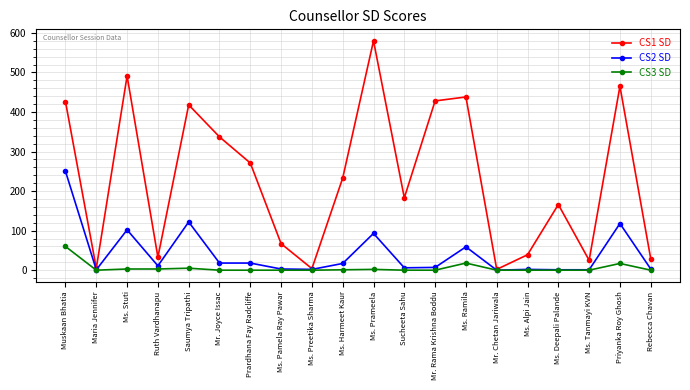

What is the label of the 5th point from the right?

Ms. Alpi Jain